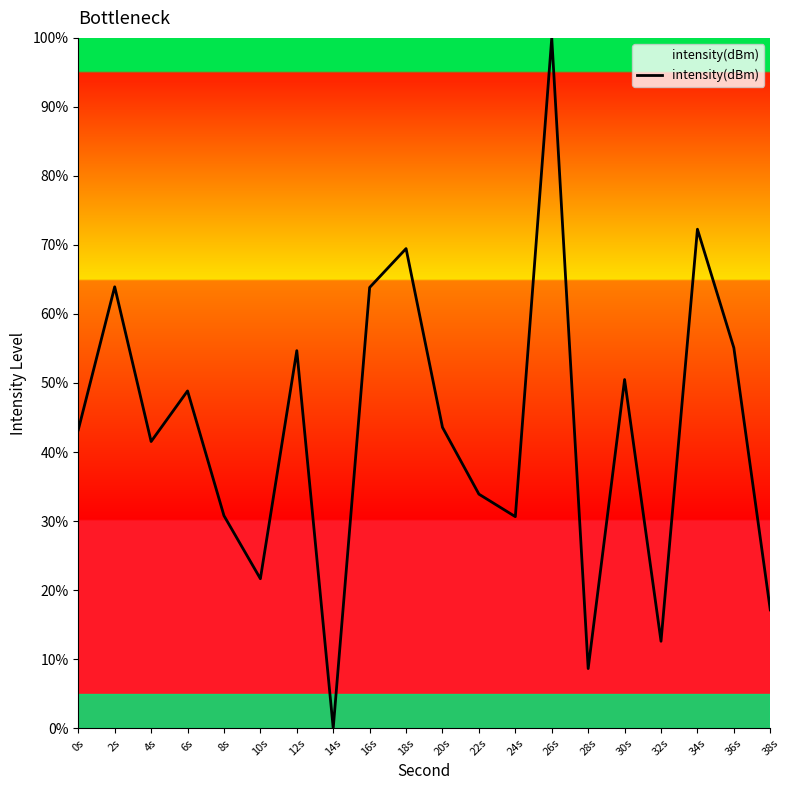

What is the change in value from 30s to 32s?

-37.9